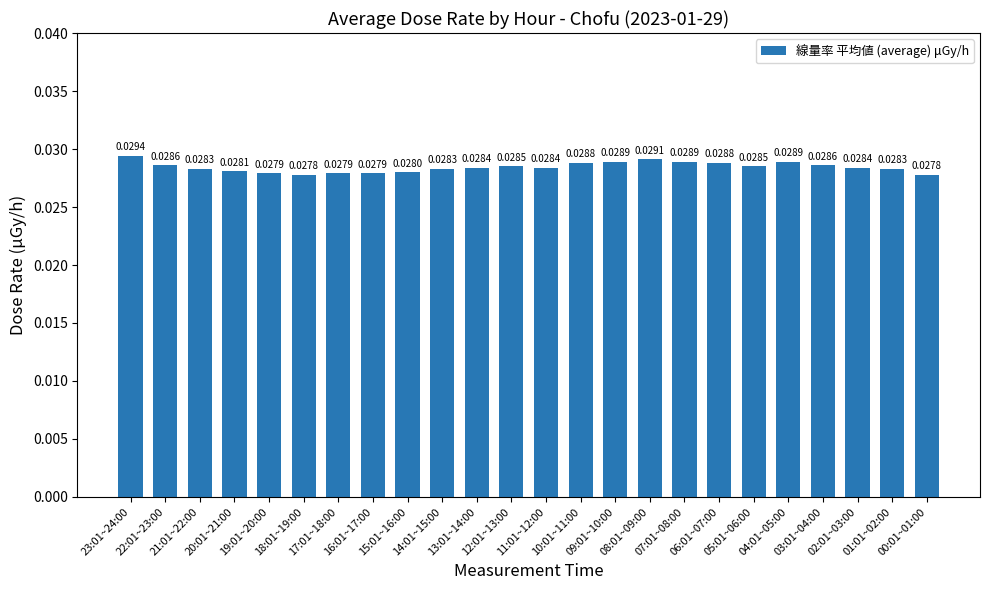

Are the bars horizontal?

No